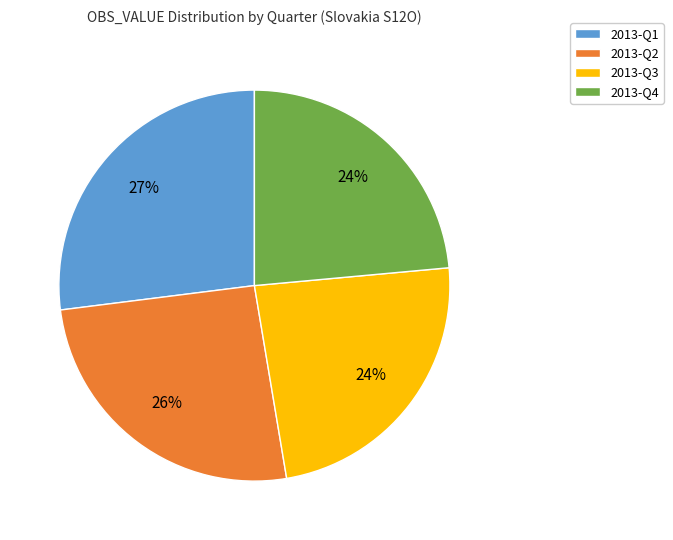

Is the sum of 2013-Q3 and 2013-Q4 greater than half?

No